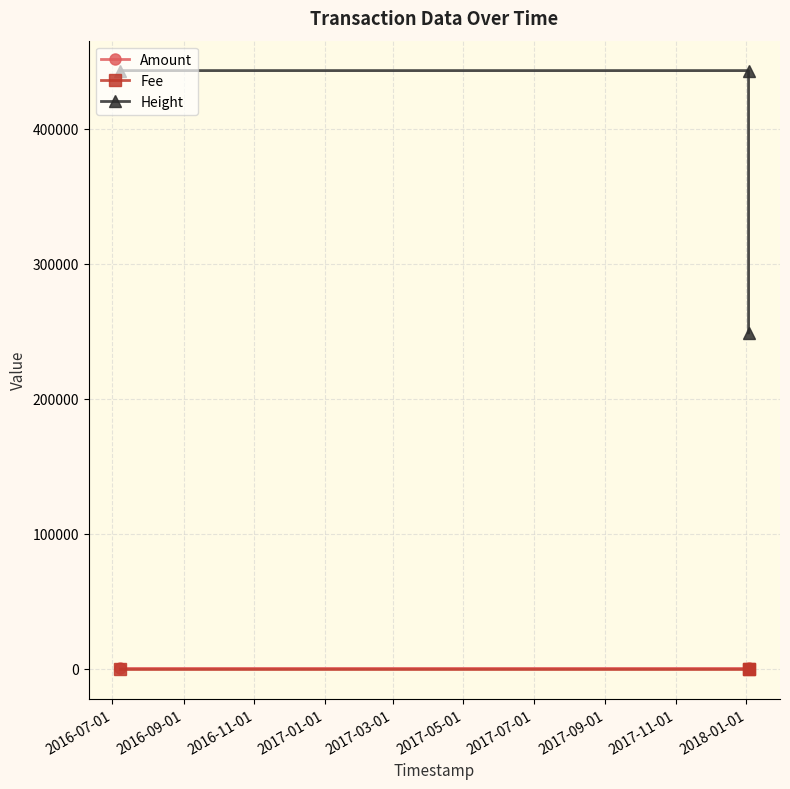

Which series has the largest total across all categories?

Height